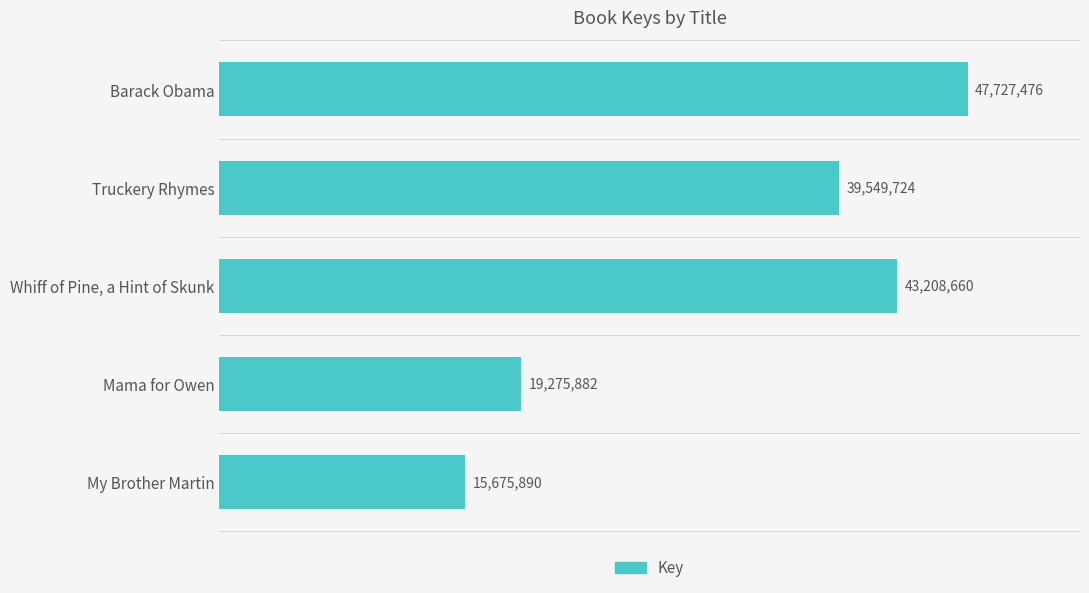

Does the chart contain stacked bars?

No